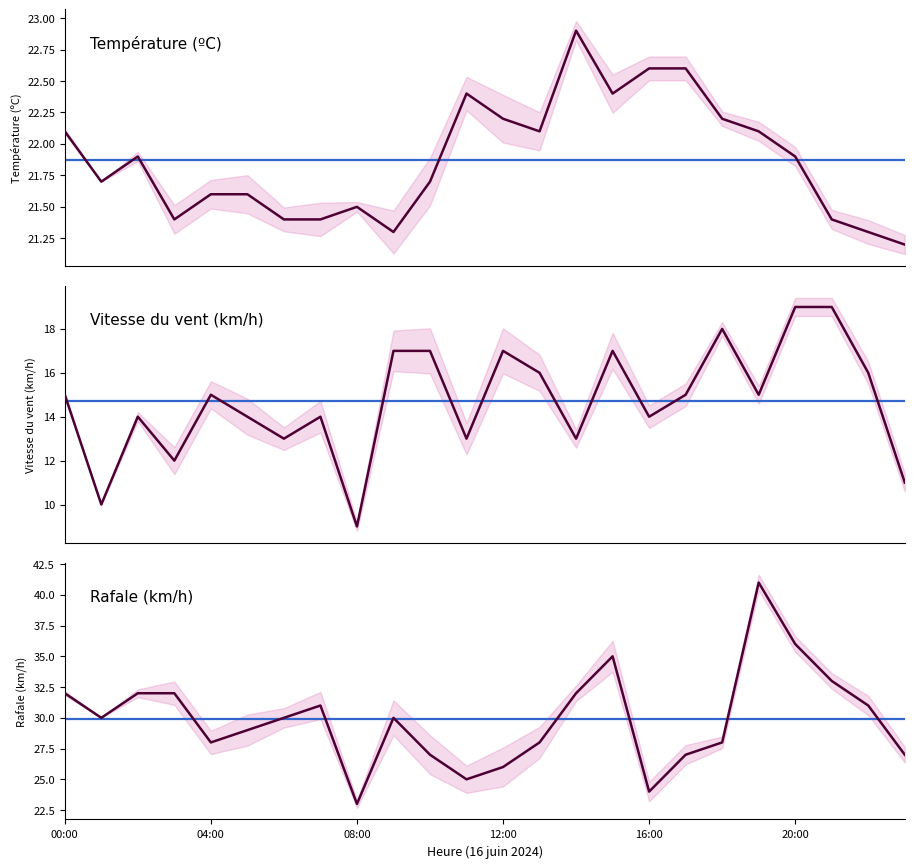

What is the sum of the Vitesse du vent (km/h) values at 21:00 and 13:00?

35.0